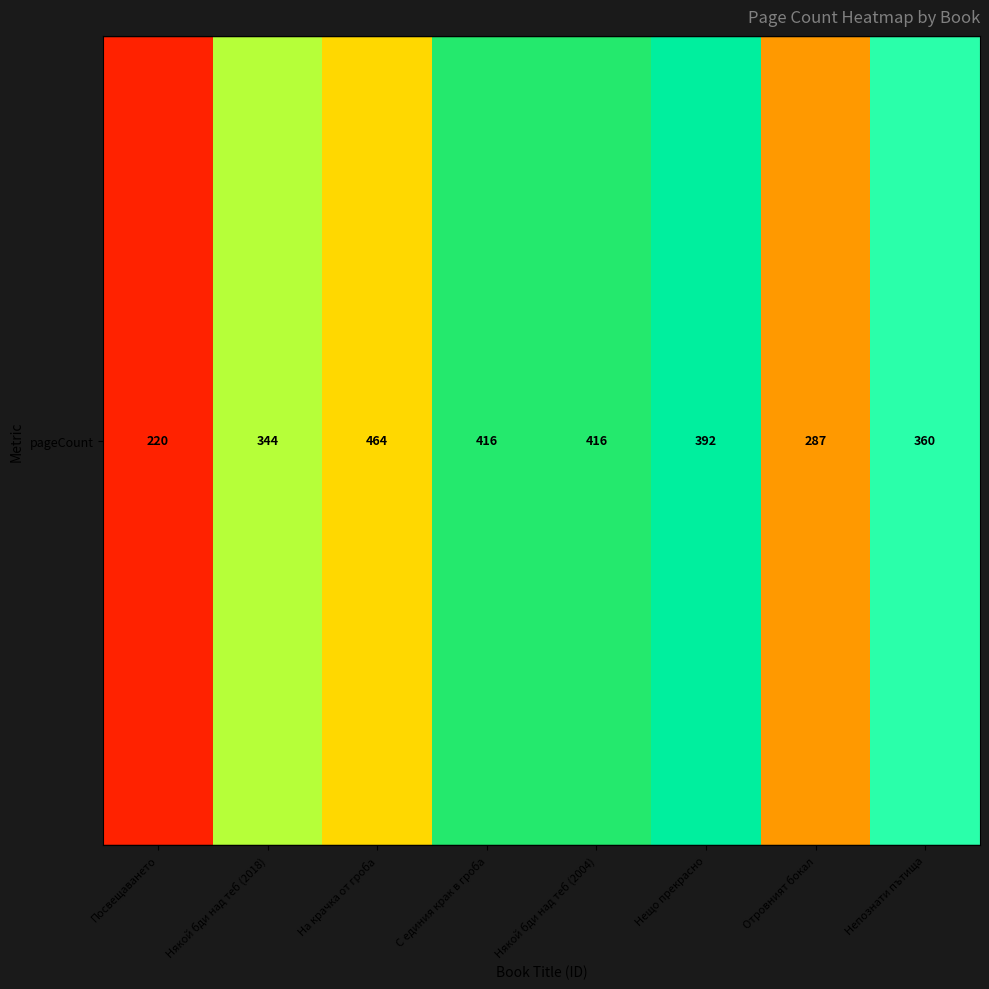

What is the ratio of the value at Непознати пътища to the value at Посвещаването?

1.6